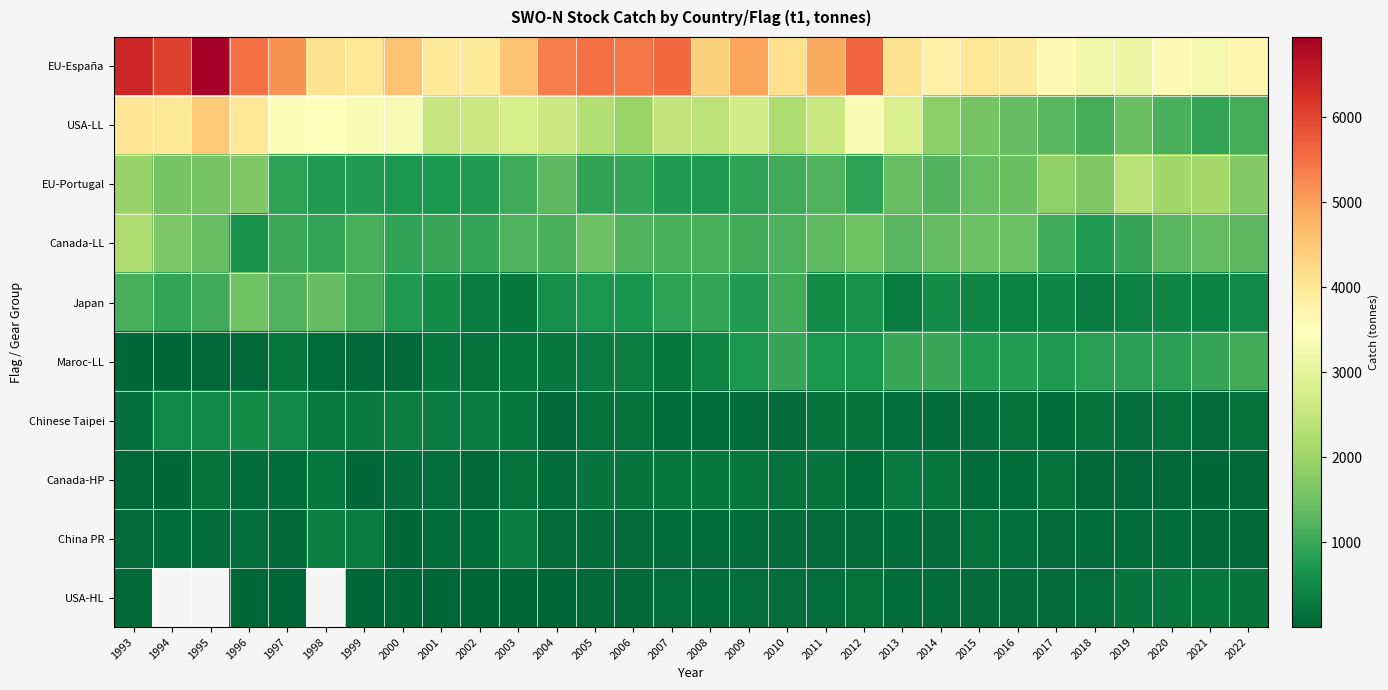

At how many categories does at least one series exceed 5080?

10